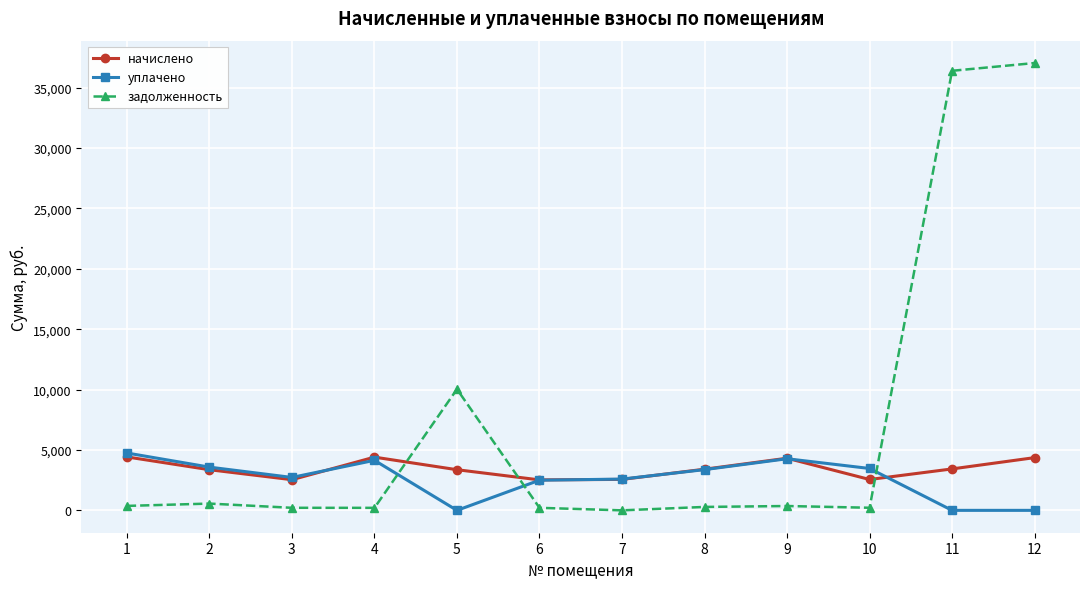

What is the maximum value shown in the chart?

37034.6